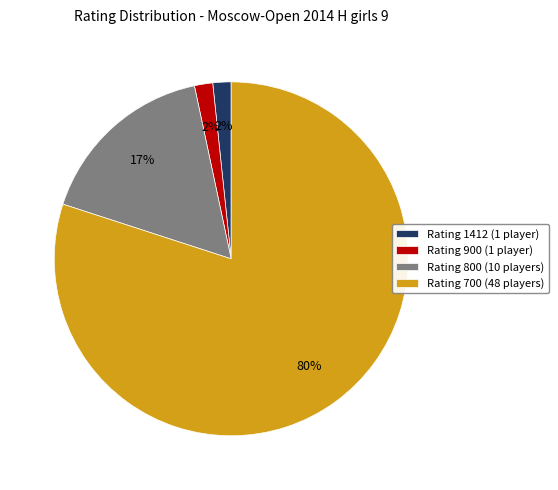

Do Rating 900 (1 player) and Rating 700 (48 players) together represent more than half of the pie?

Yes